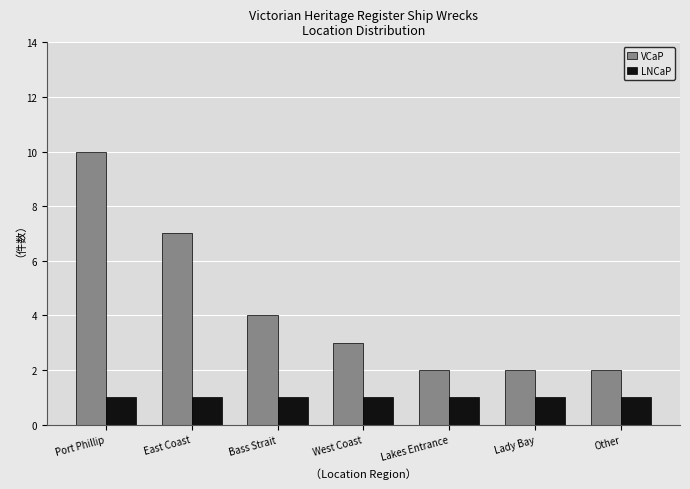

What is the average value of the LNCaP series?

1